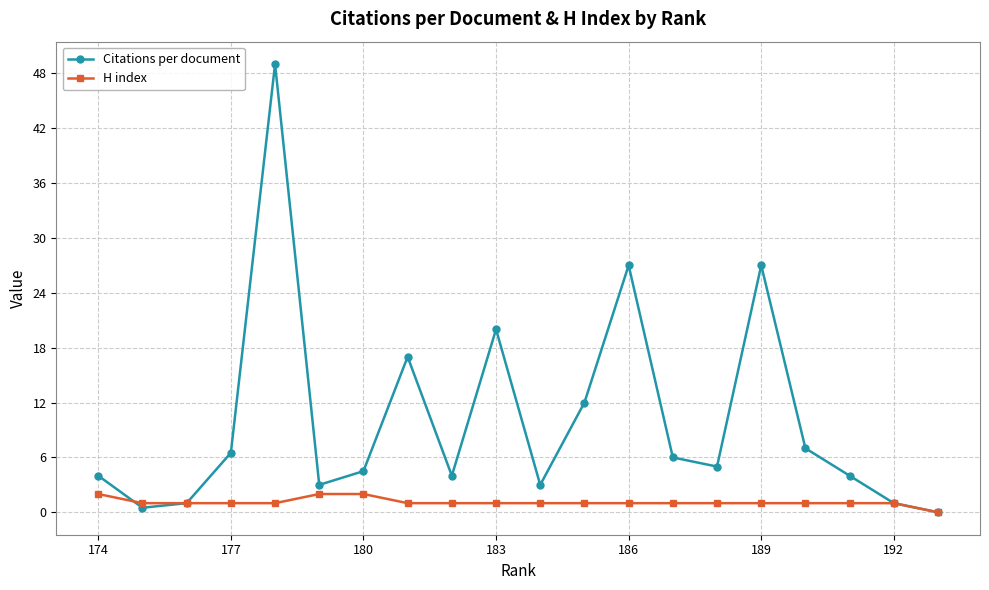

How many times do Citations per document and H index cross each other?

1